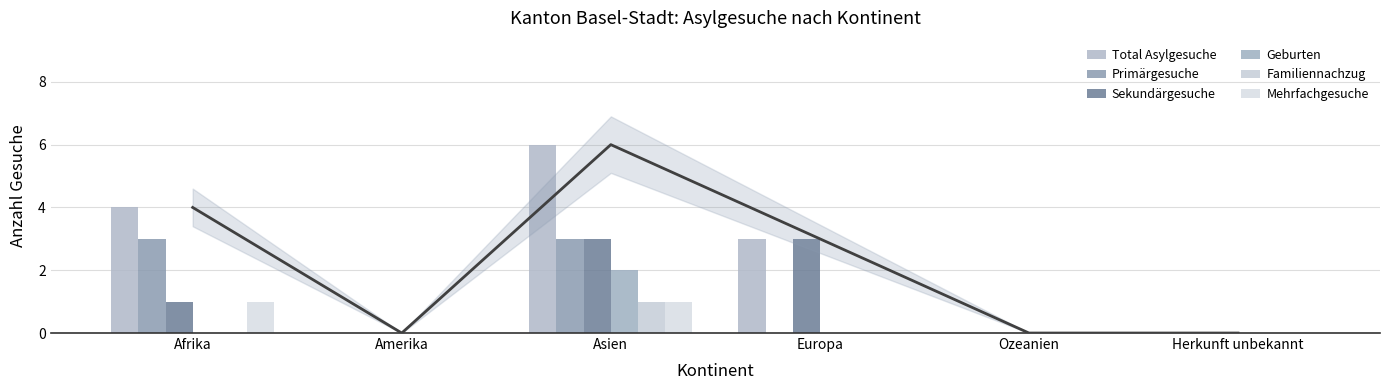

How many bars are there in each group?

6